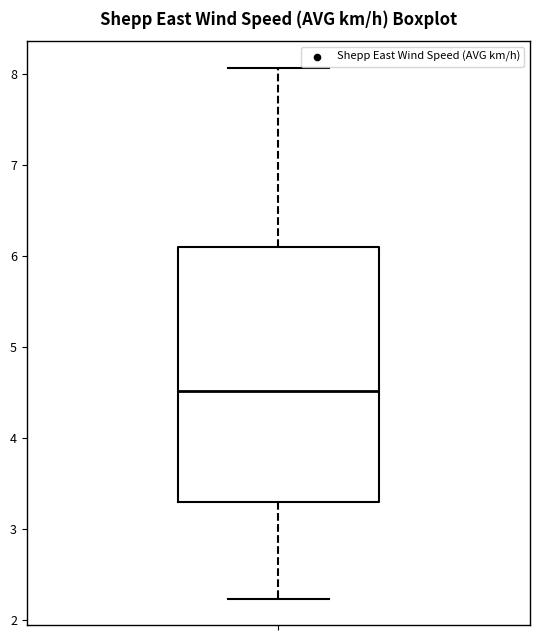

Where does the upper whisker of the box end on the y-axis? The values are not printed on the chart, so give them approximately, as read against the axis.

8.1